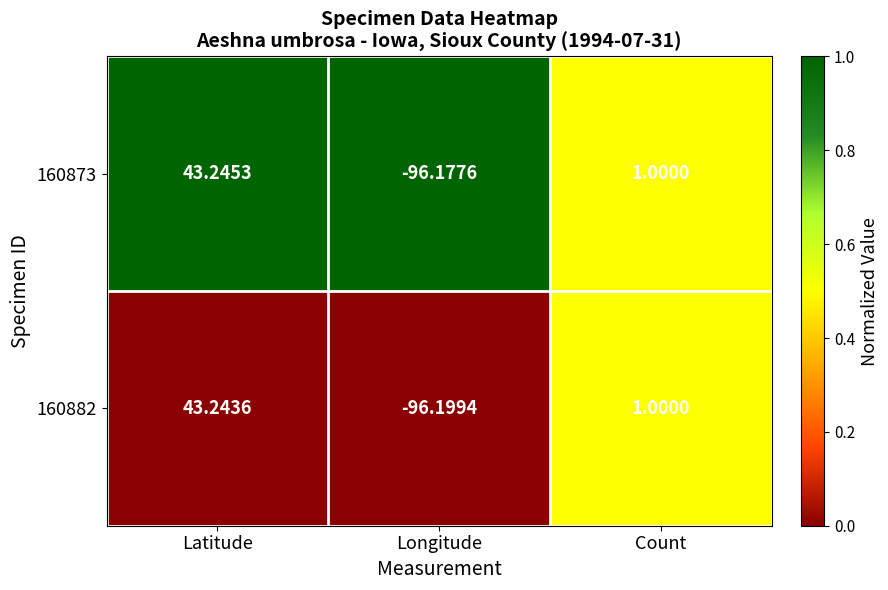

Rank the categories by 160873 value from highest to lowest.

Latitude, Count, Longitude